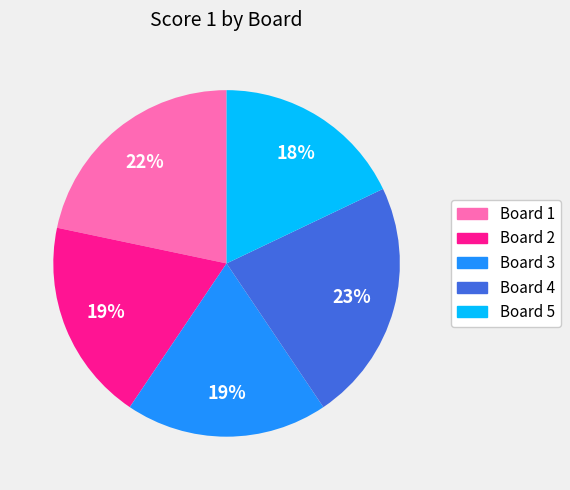

Count the number of slices in the pie.

5